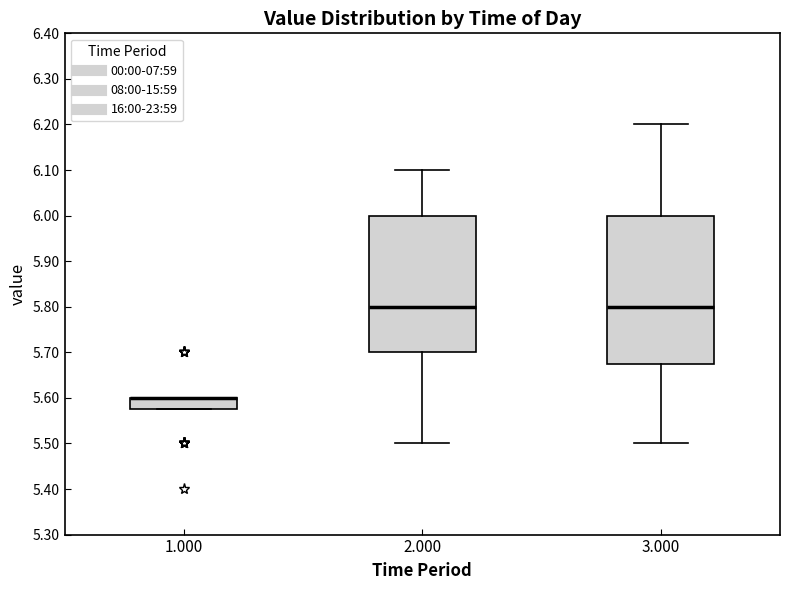

Where is the lower edge of the box at x = 3.000 on the y-axis? The values are not printed on the chart, so give them approximately, as read against the axis.

5.68